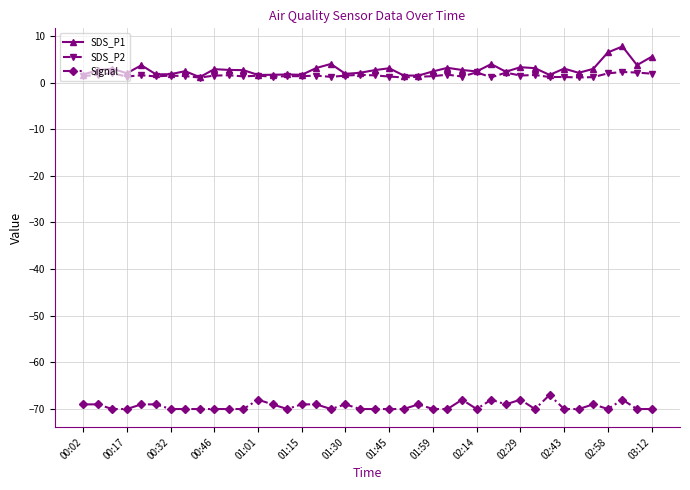

What is the value of the Signal point at the 35th from the left?

-70.0